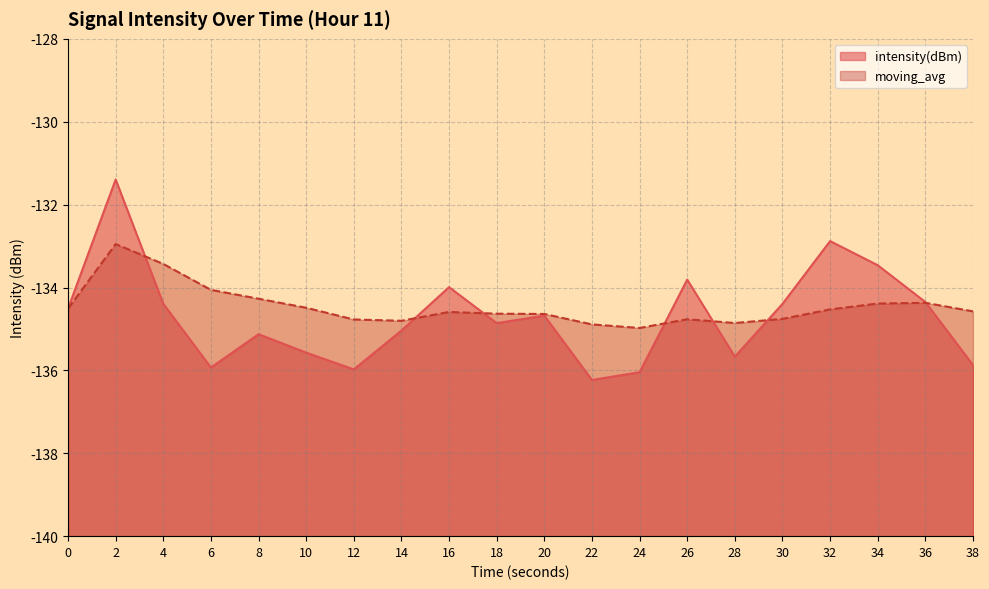

True or false: intensity(dBm) and moving_avg intersect in this chart.

True